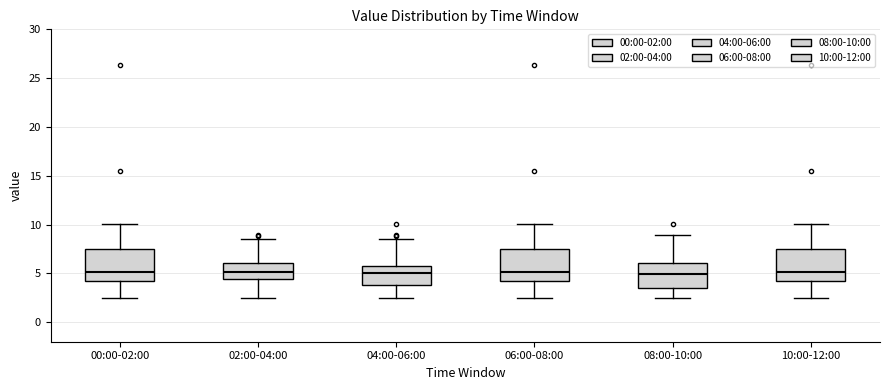

Where does the median line of the box for 02:00-04:00 sit on the y-axis? The values are not printed on the chart, so give them approximately, as read against the axis.

5.0